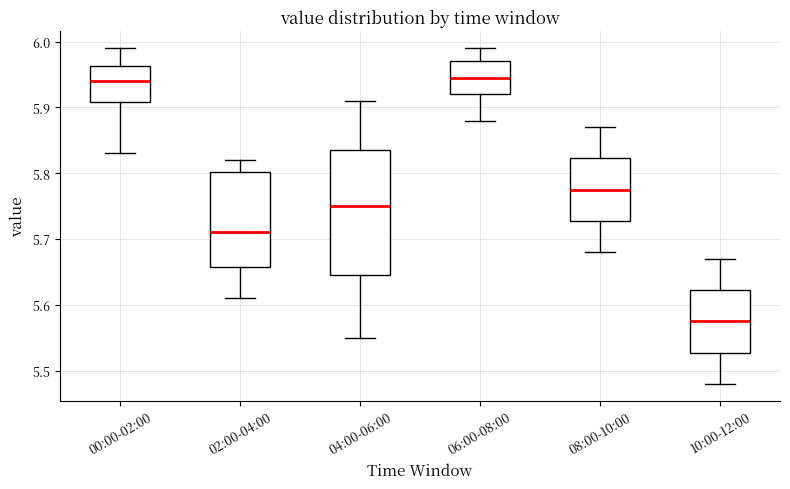

Where does the median line of the box for 02:00-04:00 sit on the y-axis? The values are not printed on the chart, so give them approximately, as read against the axis.

5.71